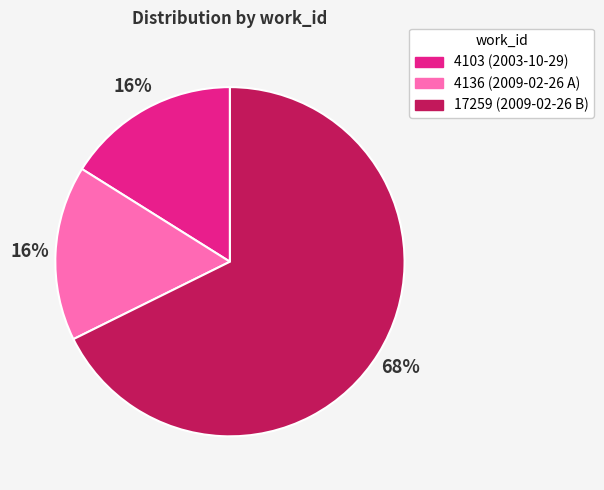

Is there any slice that represents more than half of the pie?

Yes